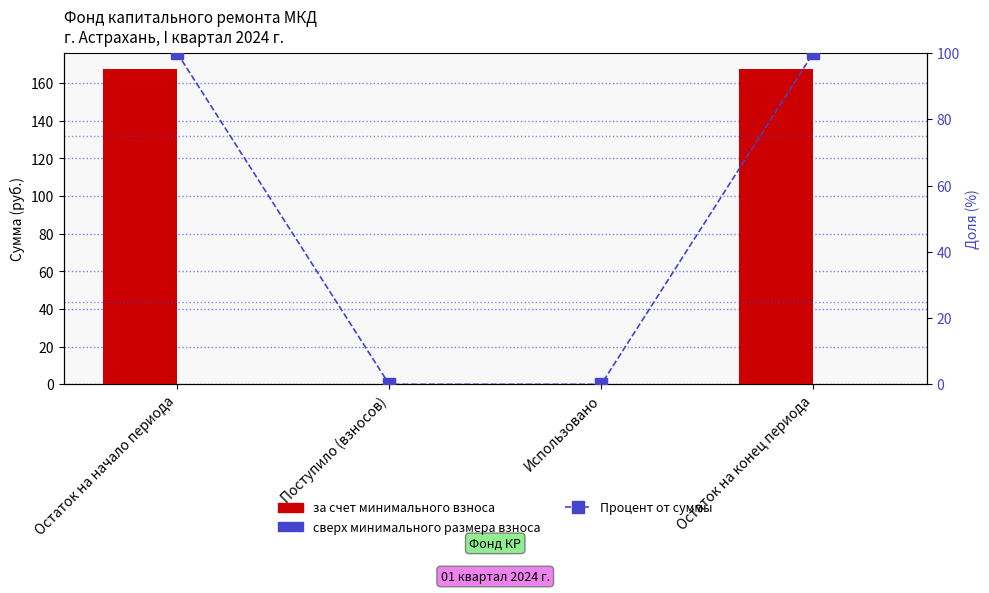

What position from the right is Остаток на начало периода?

4